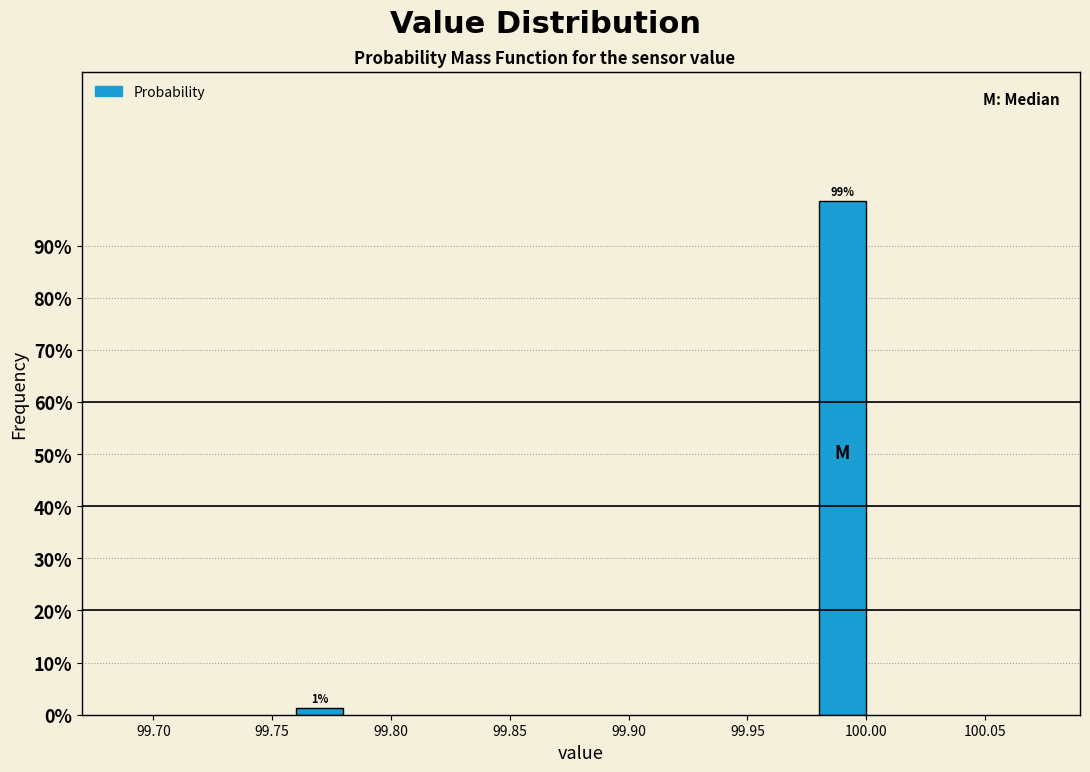

What is the sum of all values?

100.0